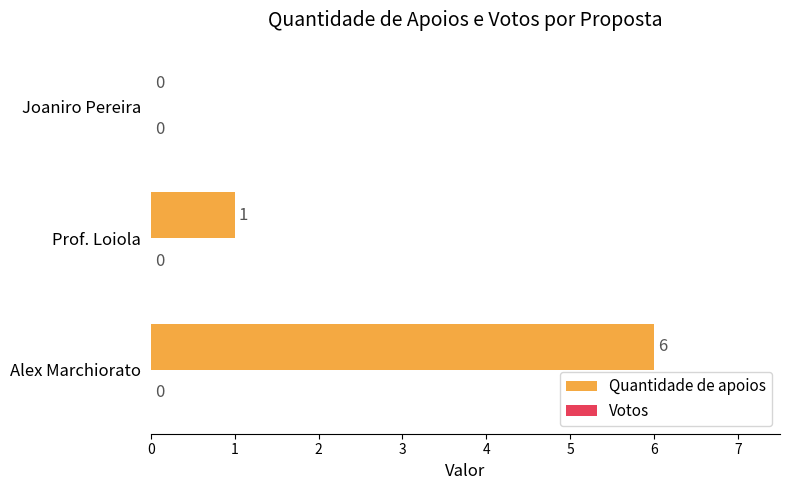

Is it true that the value at Prof. Loiola is 0?

False